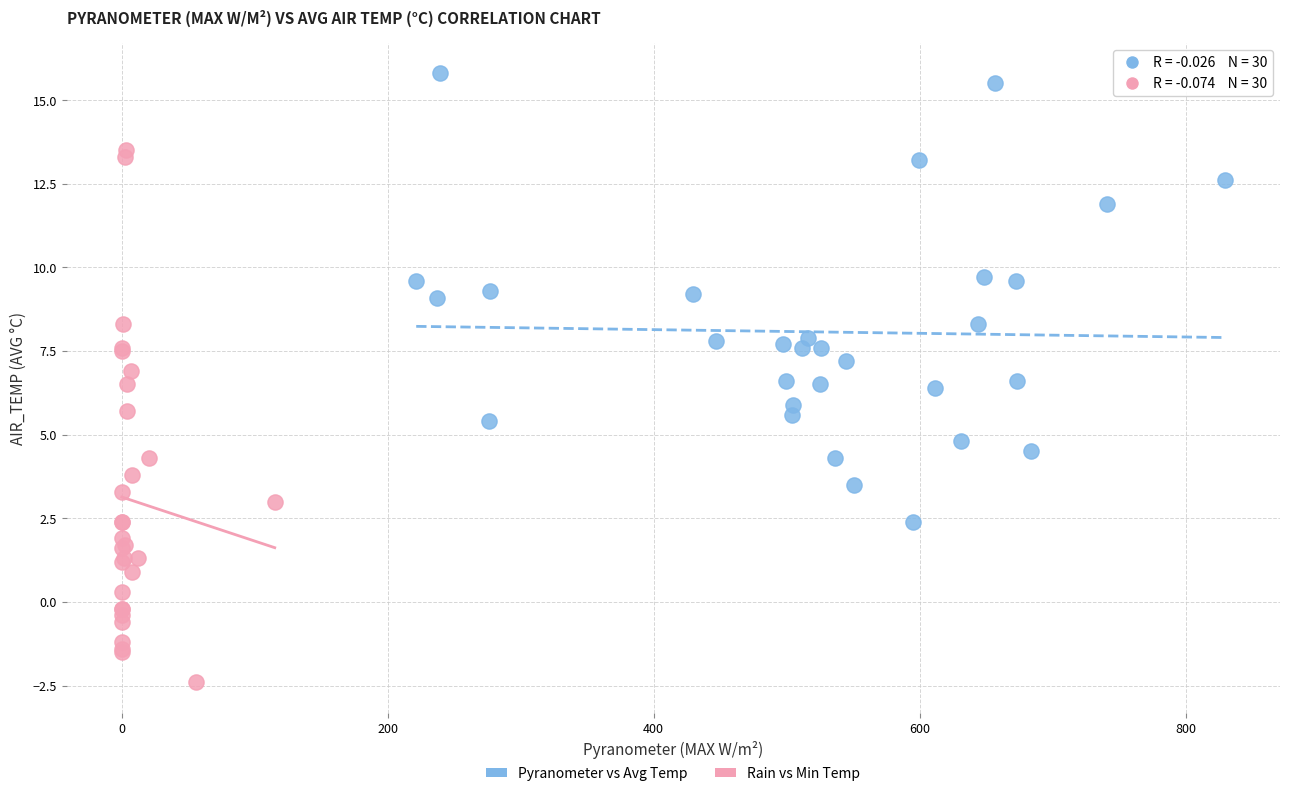

Which series reaches the minimum Y coordinate?

Rain vs Min Temp